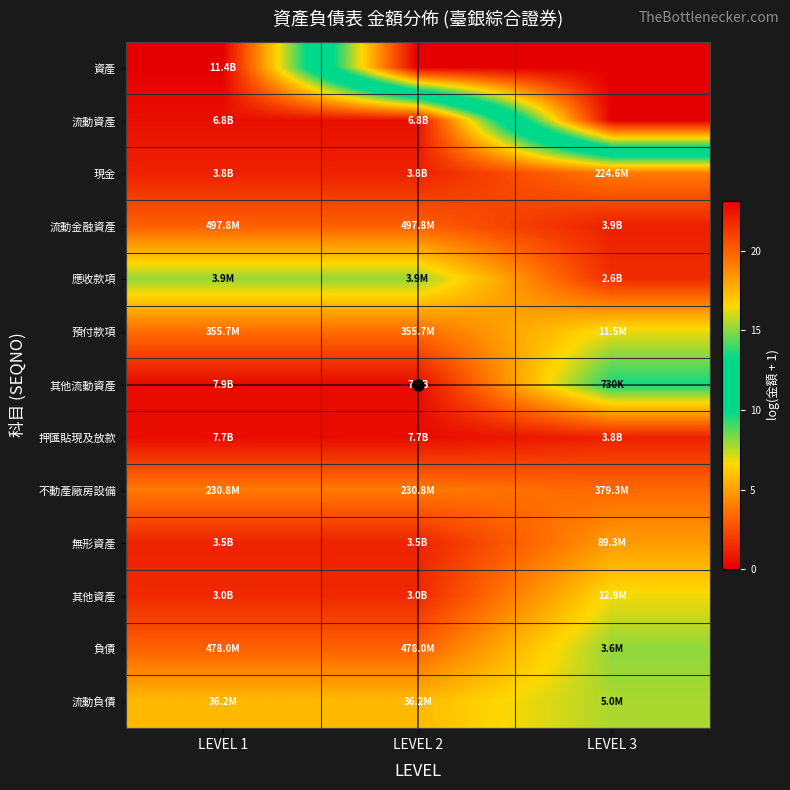

List the series in order of their peak value, lowest first.

流動負債, 預付款項, 不動產廠房設備, 負債, 應收款項, 其他資產, 無形資產, 現金, 流動金融資產, 流動資產, 押匯貼現及放款, 其他流動資產, 資產